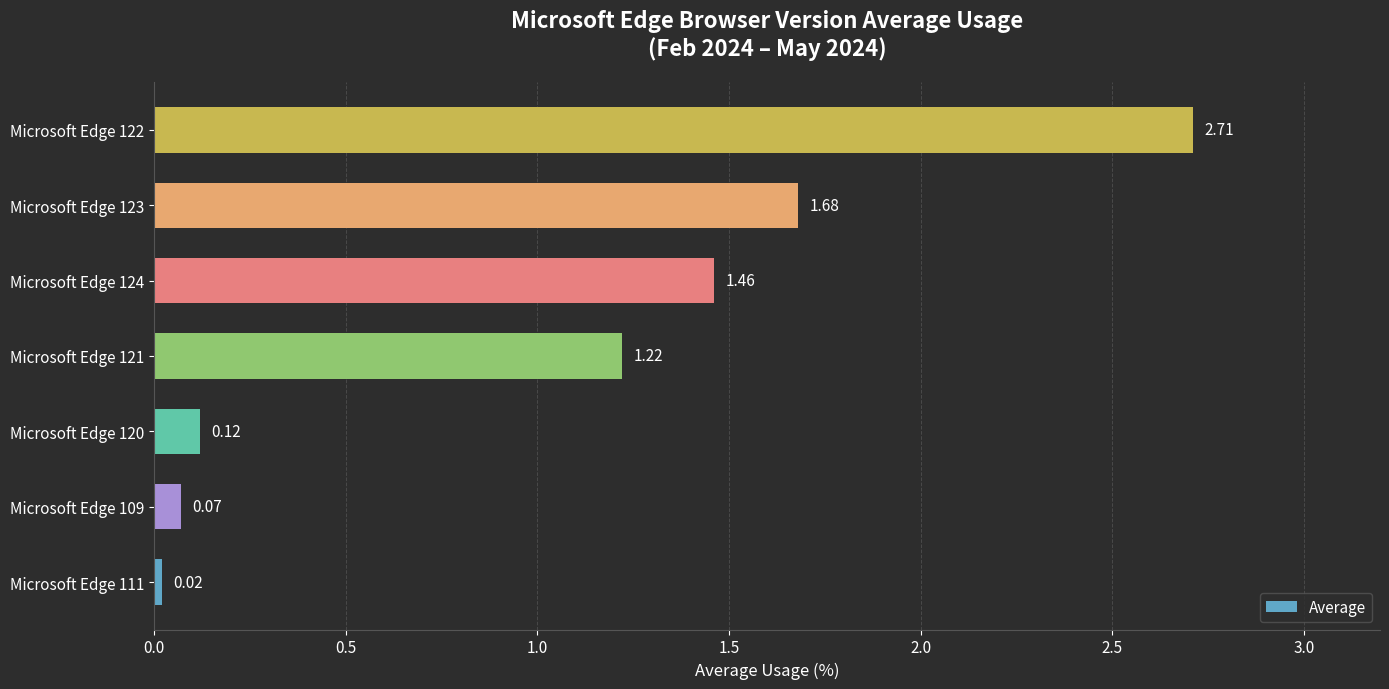

List the labels in order of value, smallest first.

Microsoft Edge 111, Microsoft Edge 109, Microsoft Edge 120, Microsoft Edge 121, Microsoft Edge 124, Microsoft Edge 123, Microsoft Edge 122